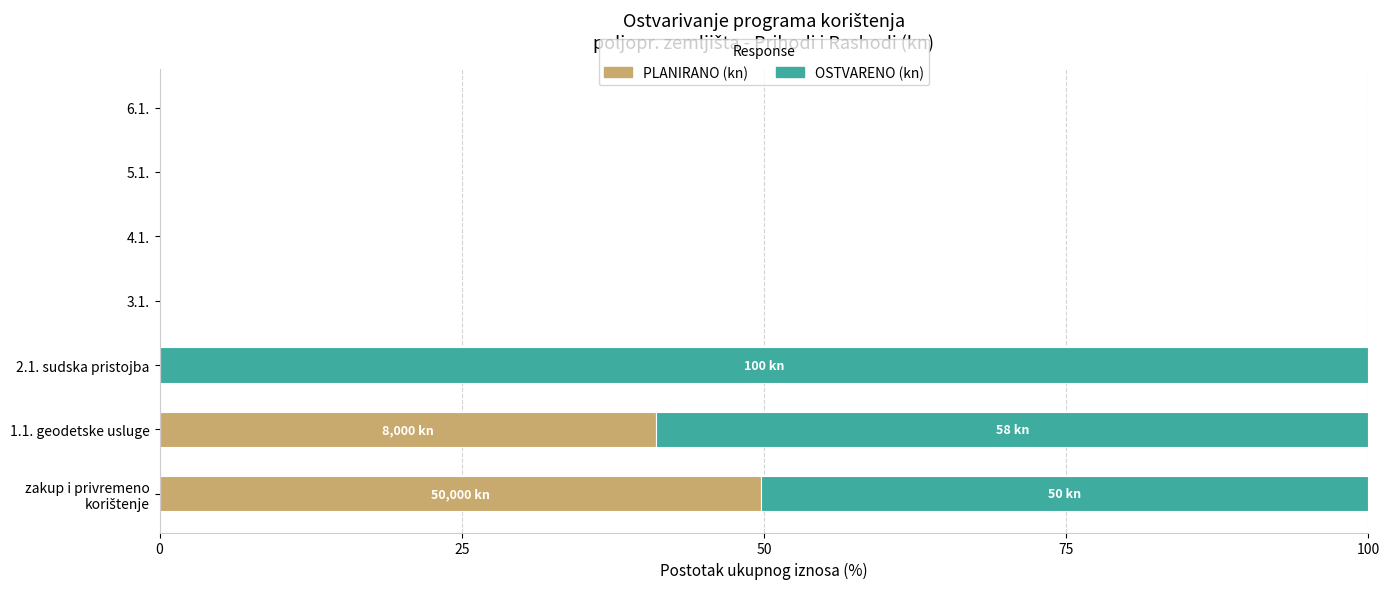

At which label is PLANIRANO (kn) closest to 24?

1.1. geodetske usluge